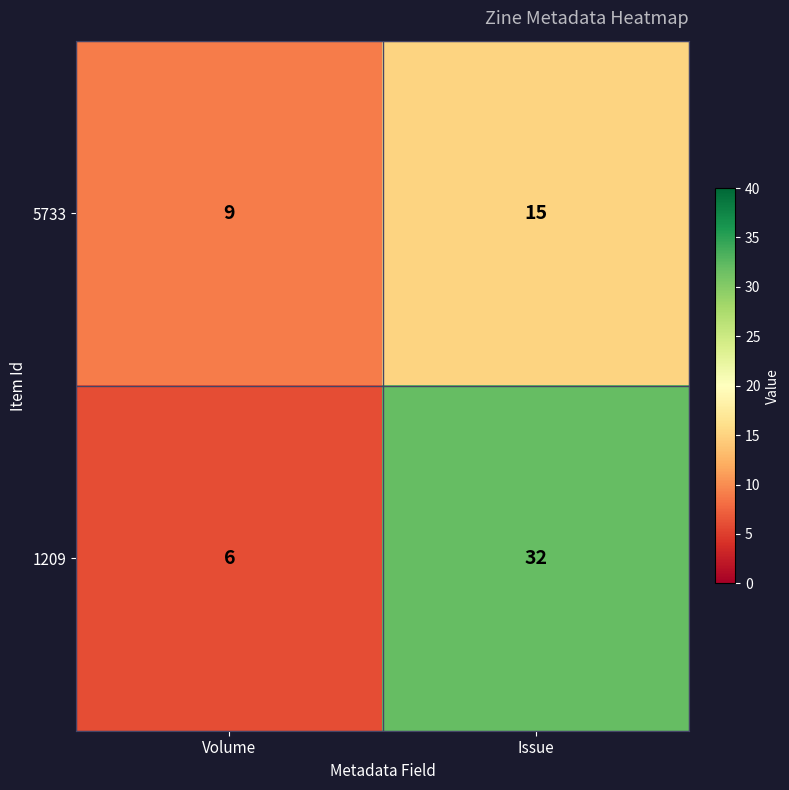

At which category does the chart reach its peak across all series?

Issue